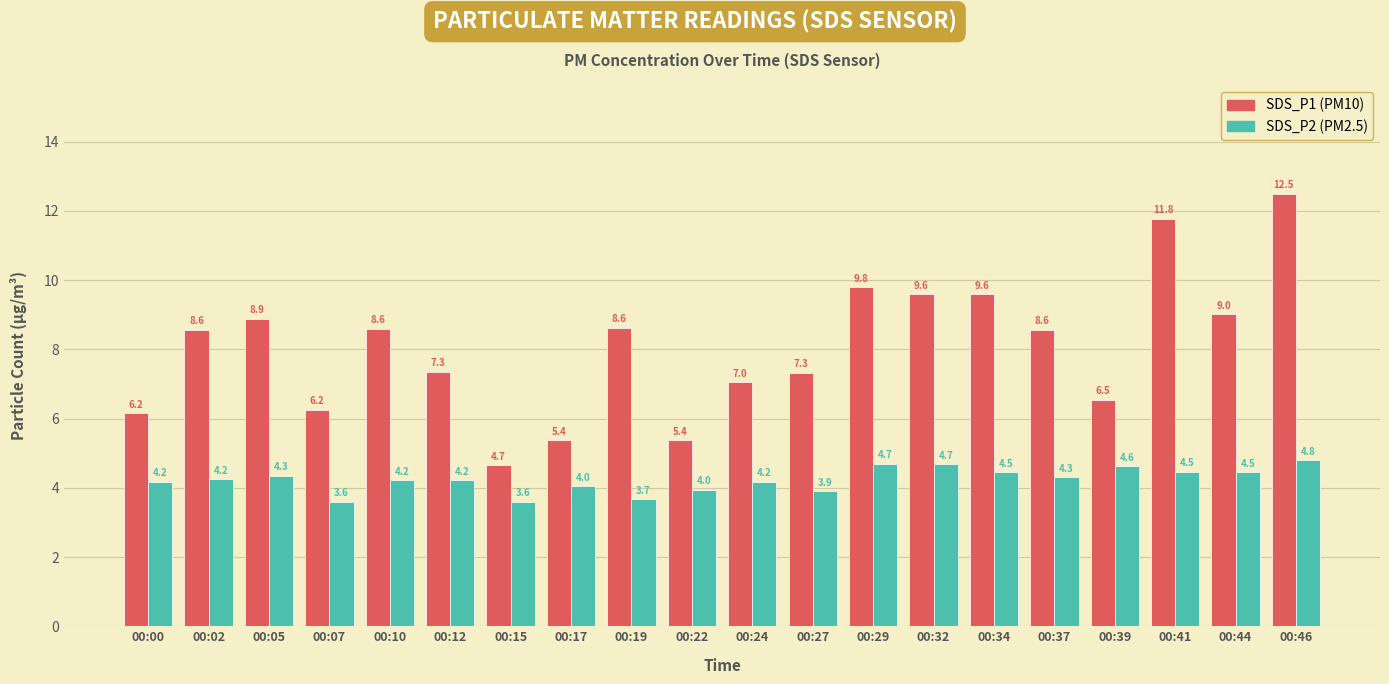

What is the spread (max minus min) of values at 00:22?

1.4